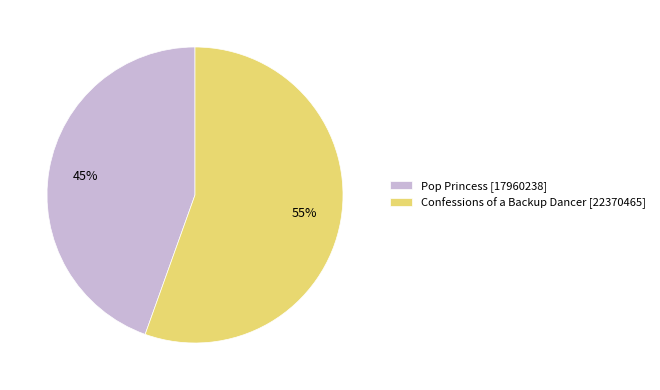

Which slice represents more than half of the pie?

Confessions of a Backup Dancer